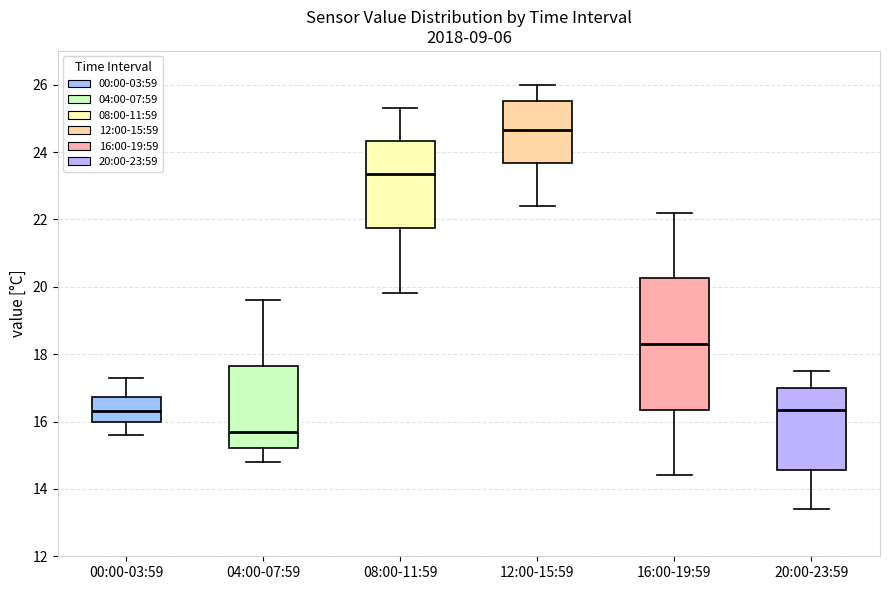

Reading left to right, transcribe this box plot: for each box, give where its median line is, the range the box spans, and where its two whiskers end, as read against the y-axis. The values are not printed on the chart, so give them approximately, as read against the axis.

00:00-03:59: median 16.4, box 16.0 to 16.8, whiskers 15.6 to 17.4
04:00-07:59: median 15.8, box 15.2 to 17.6, whiskers 14.8 to 19.6
08:00-11:59: median 23.4, box 21.8 to 24.4, whiskers 19.8 to 25.4
12:00-15:59: median 24.6, box 23.6 to 25.6, whiskers 22.4 to 26.0
16:00-19:59: median 18.4, box 16.4 to 20.2, whiskers 14.4 to 22.2
20:00-23:59: median 16.4, box 14.6 to 17.0, whiskers 13.4 to 17.6